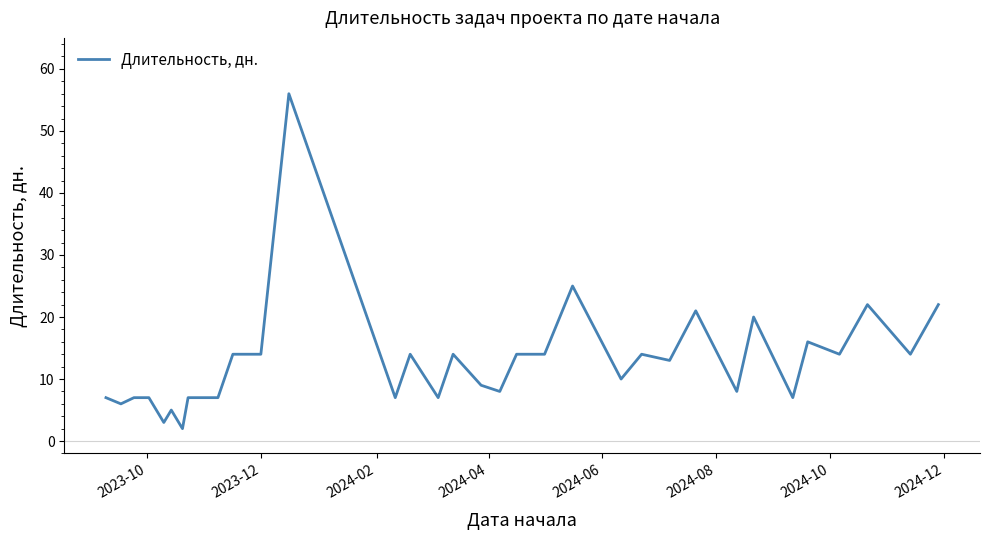

What is the difference between the maximum and minimum values?

54